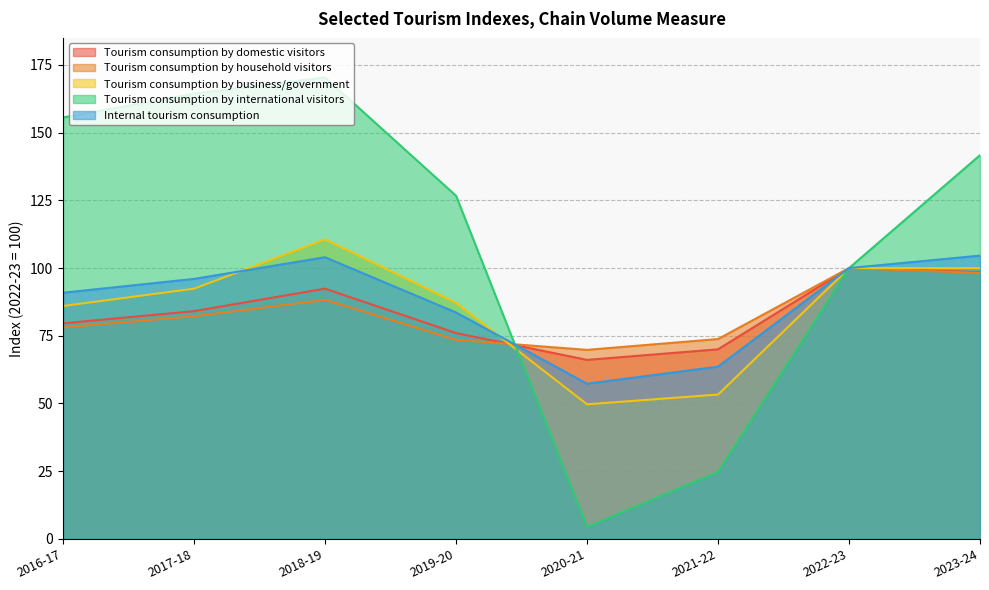

Reading left to right, what are all the values shown in this chart?

Tourism consumption by domestic visitors: 2016-17=79.6	2017-18=84.1	2018-19=92.4	2019-20=76.0	2020-21=66.1	2021-22=70.0	2022-23=100.0	2023-24=98.5
Tourism consumption by household visitors: 2016-17=78.1	2017-18=82.2	2018-19=88.3	2019-20=73.5	2020-21=69.8	2021-22=73.8	2022-23=100.0	2023-24=98.2
Tourism consumption by business/government: 2016-17=86.0	2017-18=92.4	2018-19=110.6	2019-20=87.2	2020-21=49.7	2021-22=53.3	2022-23=100.0	2023-24=100.0
Tourism consumption by international visitors: 2016-17=155.6	2017-18=164.4	2018-19=170.4	2019-20=126.7	2020-21=4.4	2021-22=24.7	2022-23=100.0	2023-24=141.7
Internal tourism consumption: 2016-17=90.9	2017-18=96.0	2018-19=104.0	2019-20=83.6	2020-21=57.3	2021-22=63.6	2022-23=100.0	2023-24=104.6